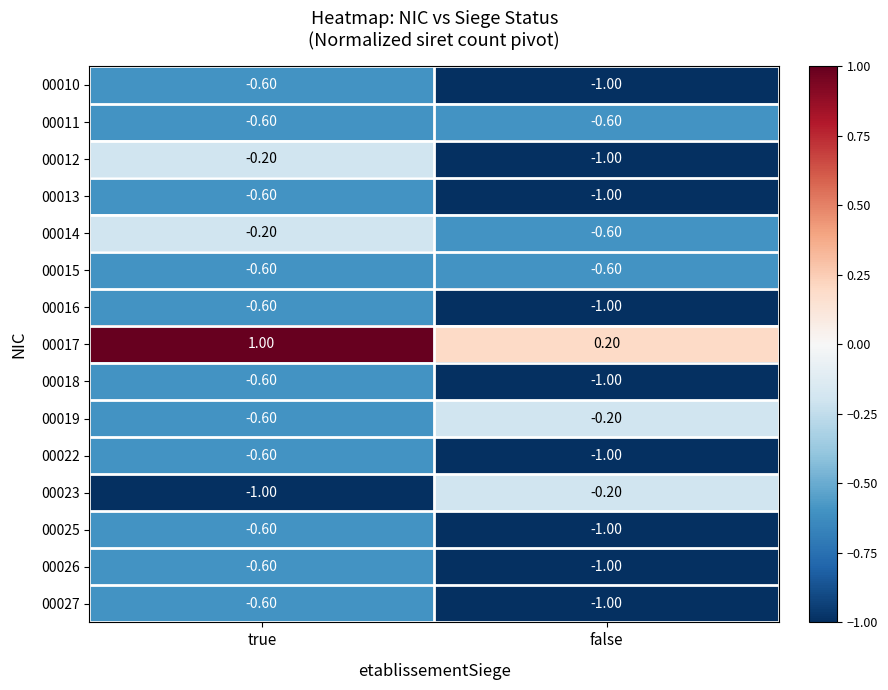

Which label corresponds to the largest value in the chart?

true